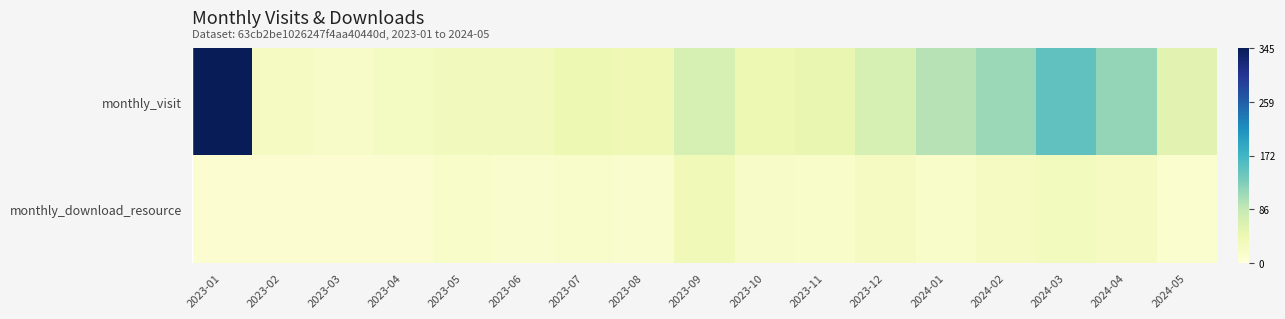

At how many categories does at least one series exceed 299?

1